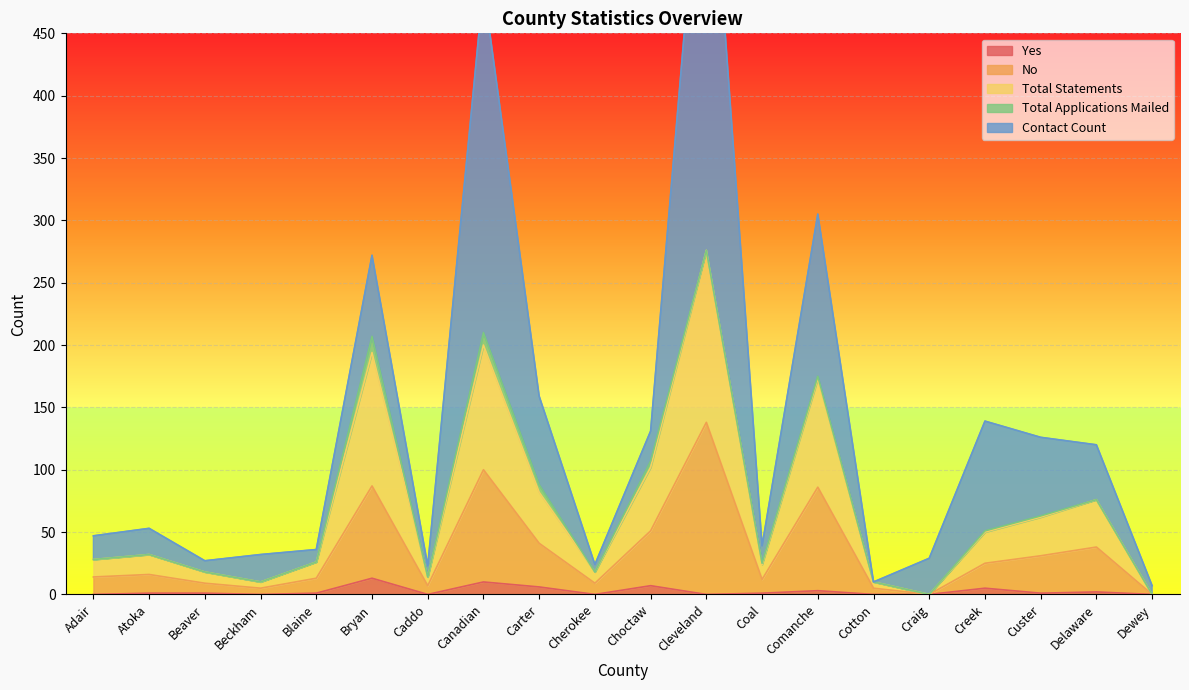

True or false: No has more than 2 points higher than both neighbors.

True